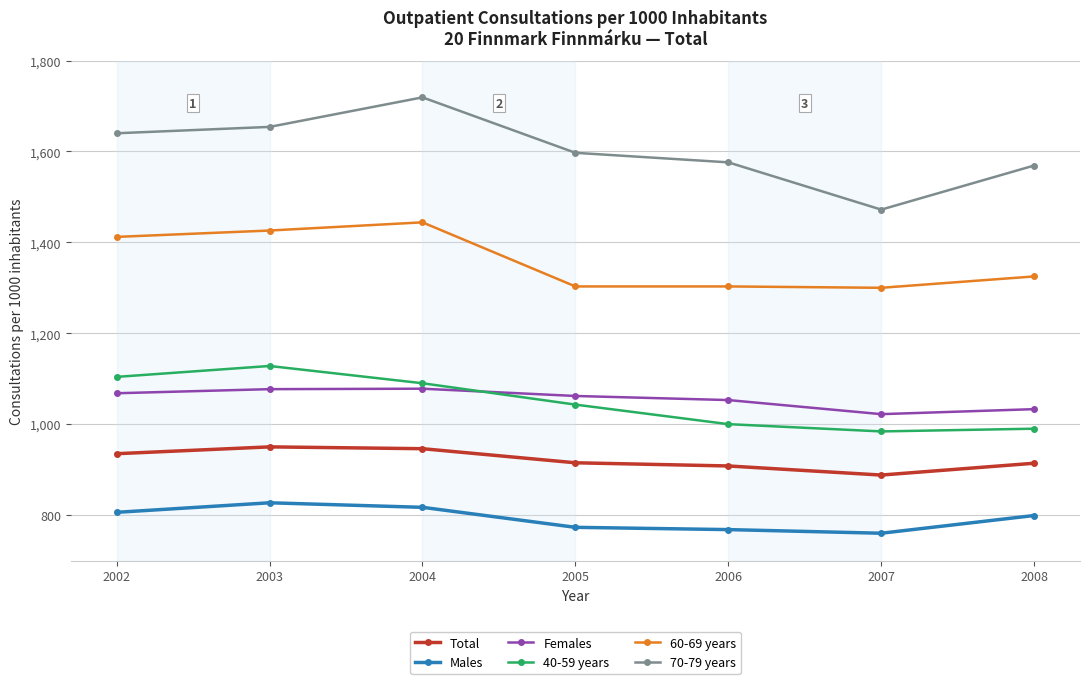

How many data points does each series have?

7